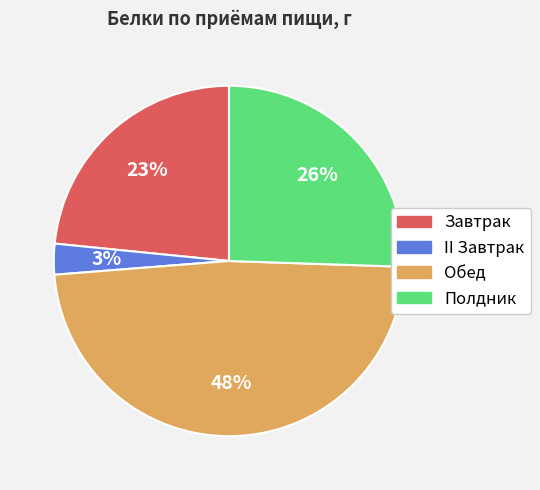

To the nearest percent, what percentage of the pie is II Завтрак?

3%